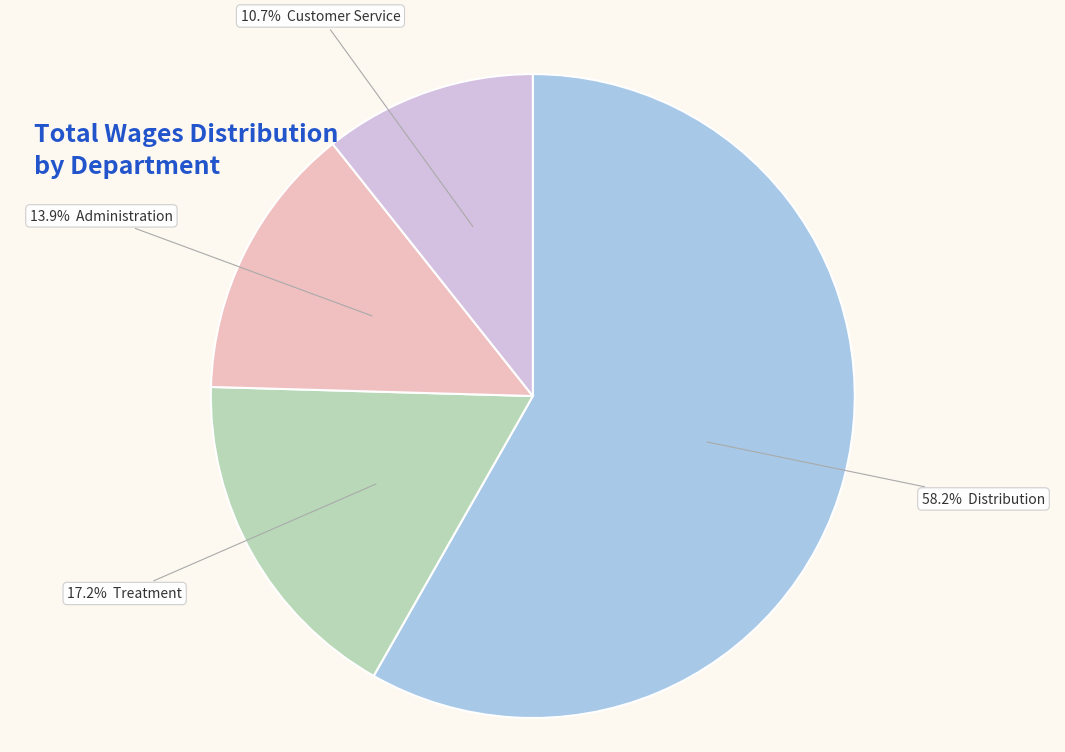

Does any single category account for the majority?

Yes